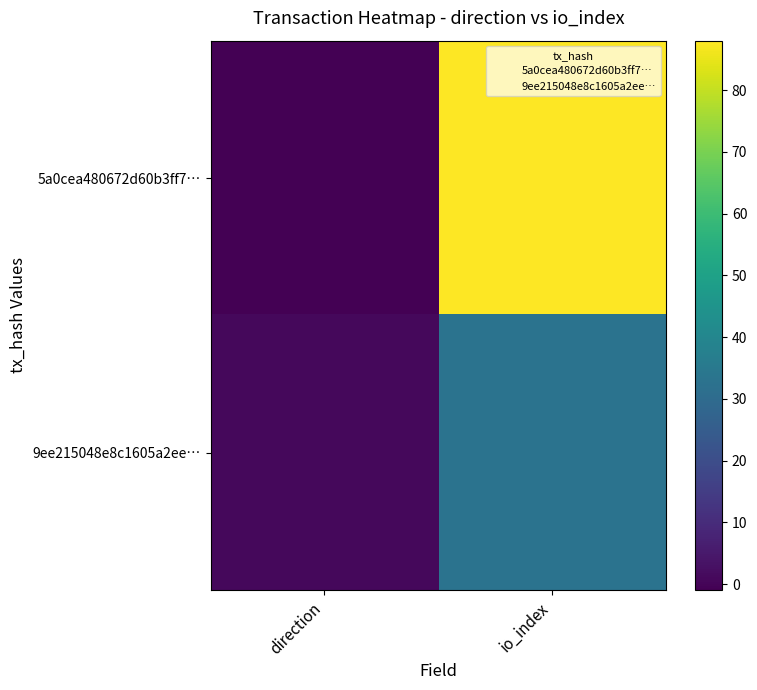

What is the minimum value shown in the chart?

-1